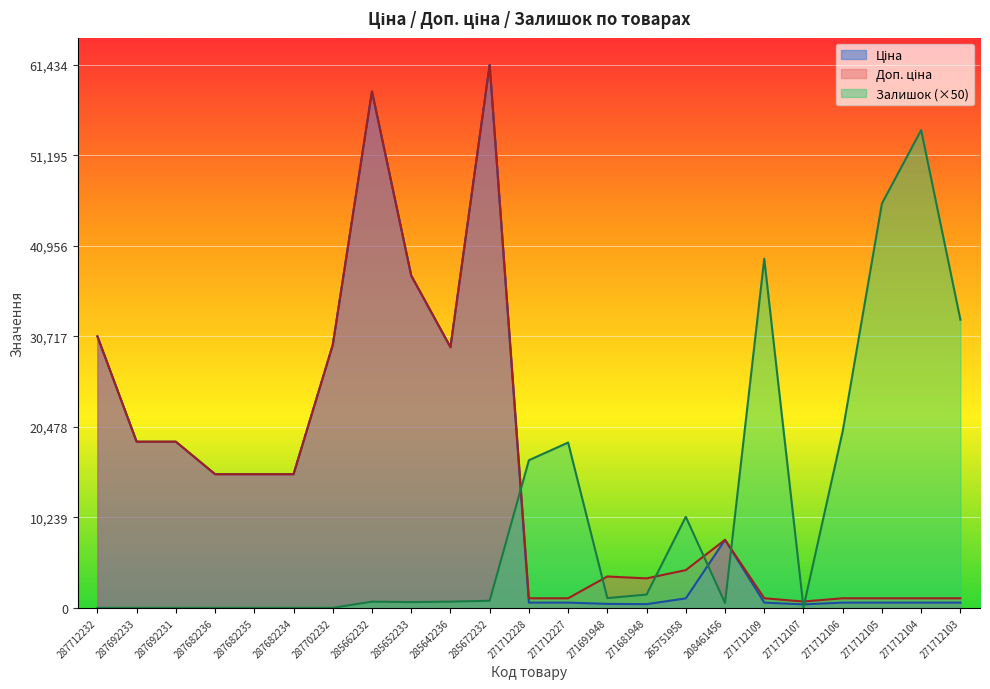

Which series changed the most between 271712109 and 271712104?

Залишок (×50)